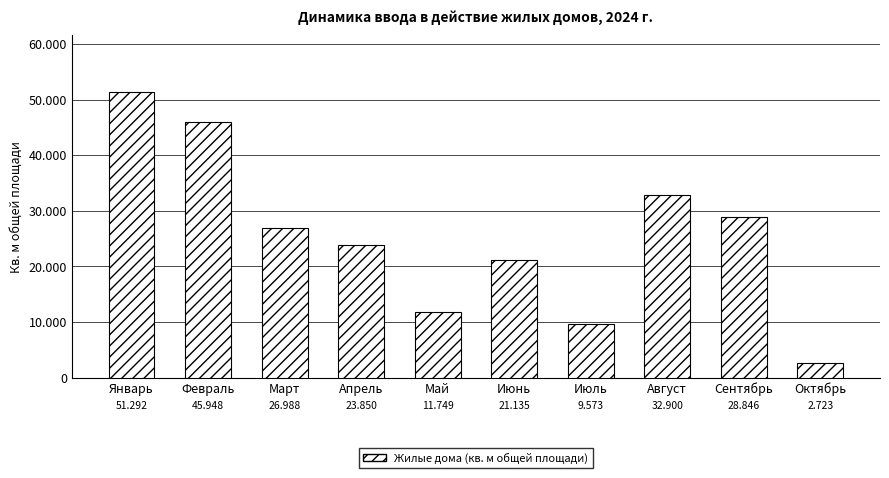

What is the minimum value shown in the chart?

2723